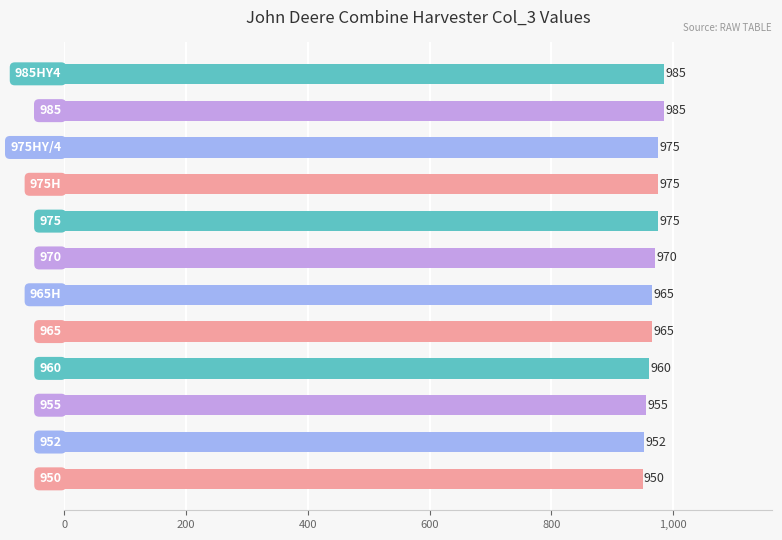

What is the maximum value shown in the chart?

985